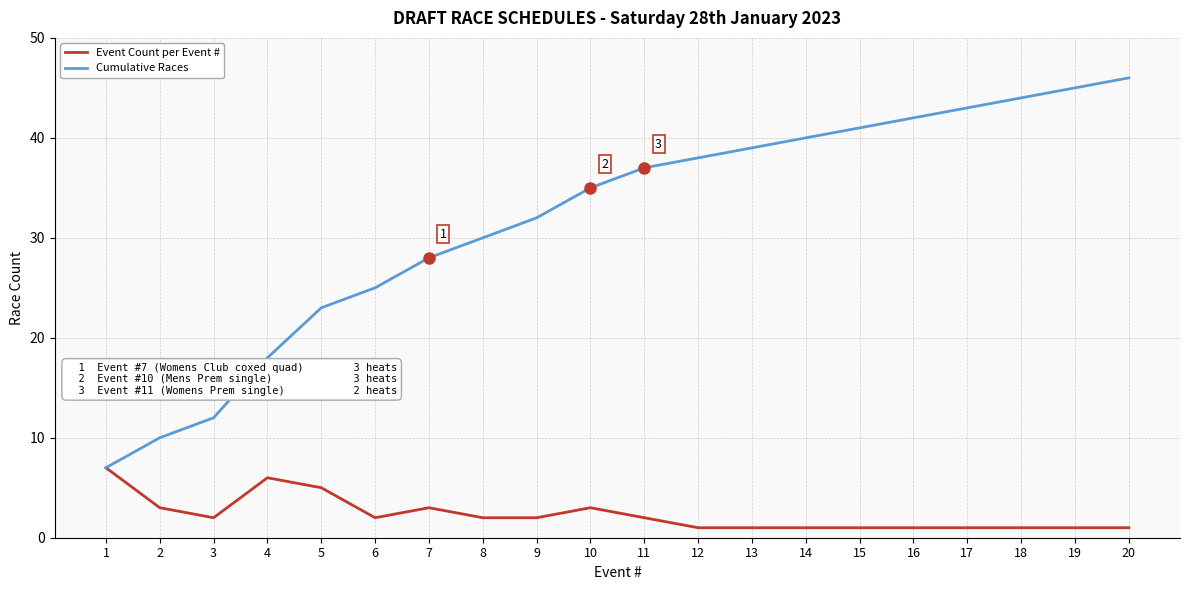

What is the average value of the Cumulative Races series?

32